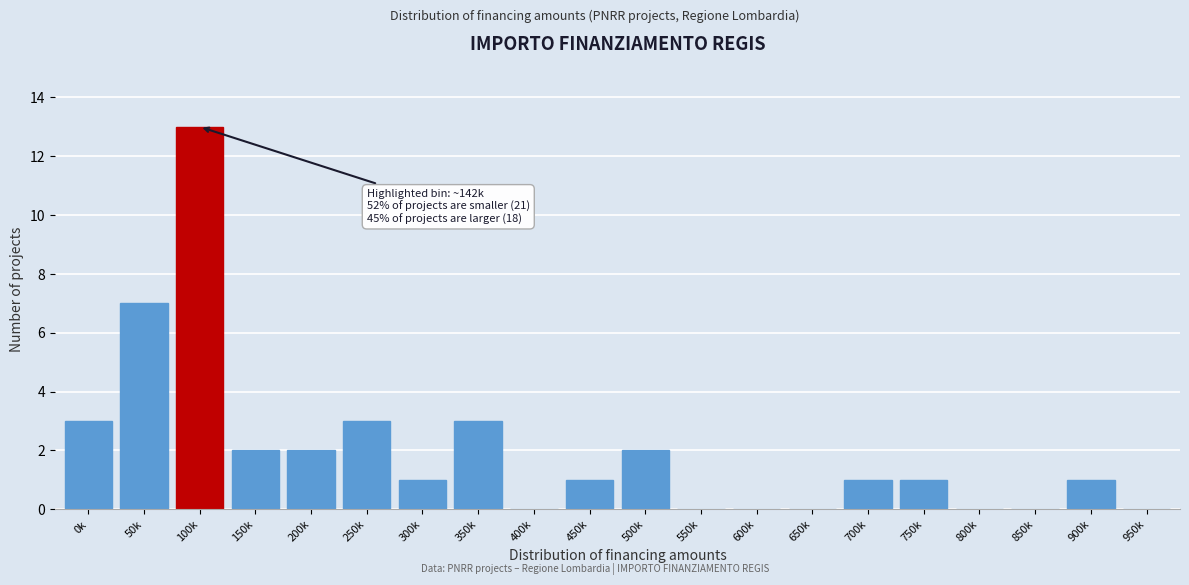

Reading left to right, list all the values displayed in this chart.

0k=3	50k=7	100k=13	150k=2	200k=2	250k=3	300k=1	350k=3	400k=0	450k=1	500k=2	550k=0	600k=0	650k=0	700k=1	750k=1	800k=0	850k=0	900k=1	950k=0